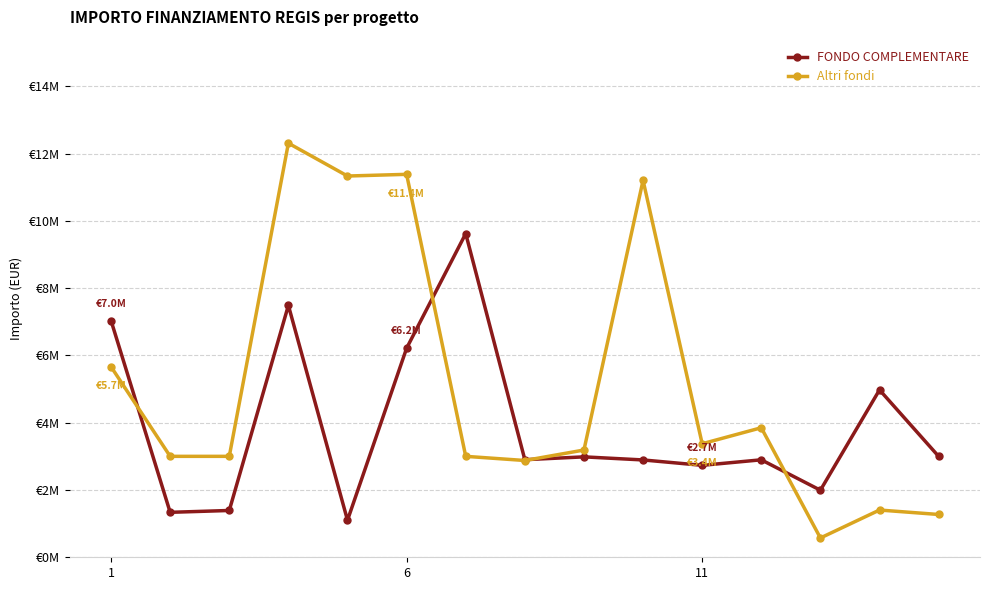

What are all the series names shown in the legend?

FONDO COMPLEMENTARE, Altri fondi